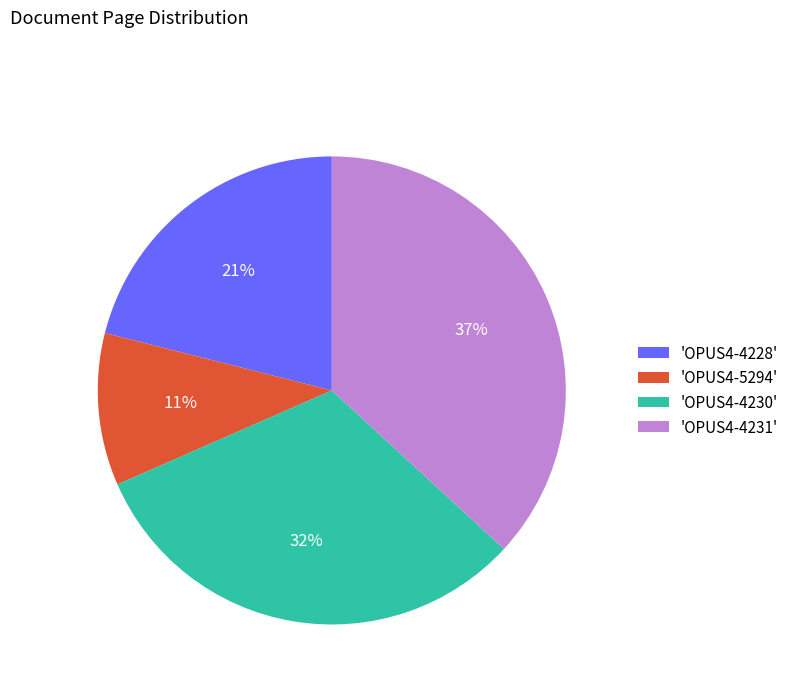

To the nearest percent, what percentage of the pie is 'OPUS4-4230'?

32%